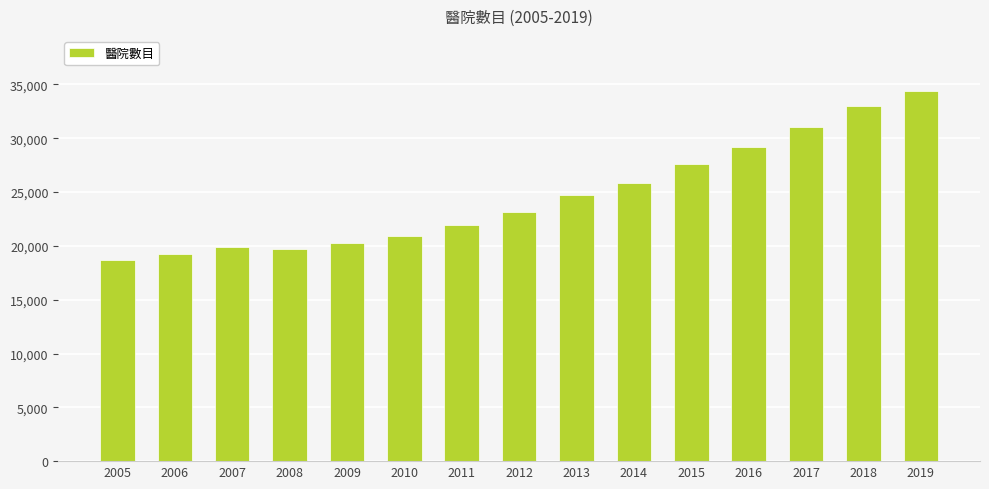

Which label corresponds to the smallest value in the chart?

2005